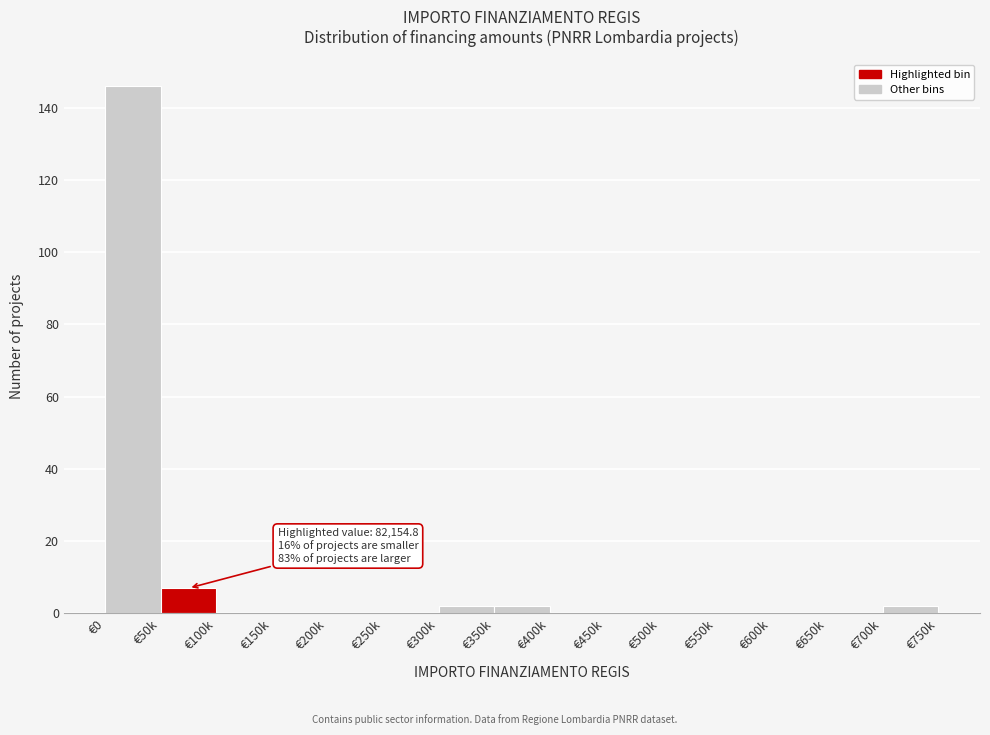

Reading left to right, transcribe all the data shown in this chart.

€0=146	€50k=7	€100k=0	€150k=0	€200k=0	€250k=0	€300k=2	€350k=2	€400k=0	€450k=0	€500k=0	€550k=0	€600k=0	€650k=0	€700k=2